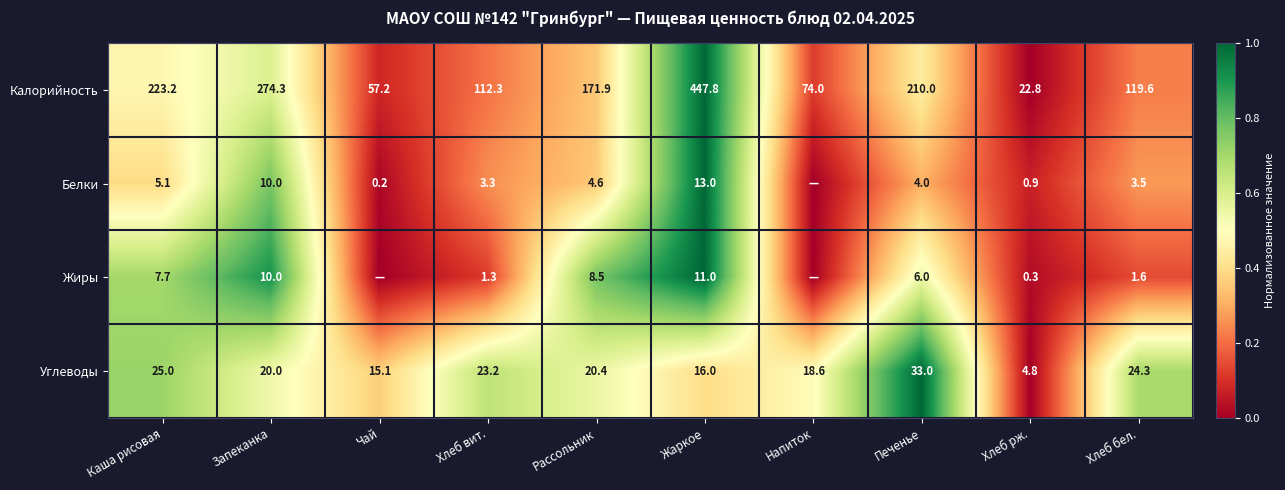

What is the difference between the second highest and minimum values in the Углеводы series?

20.2